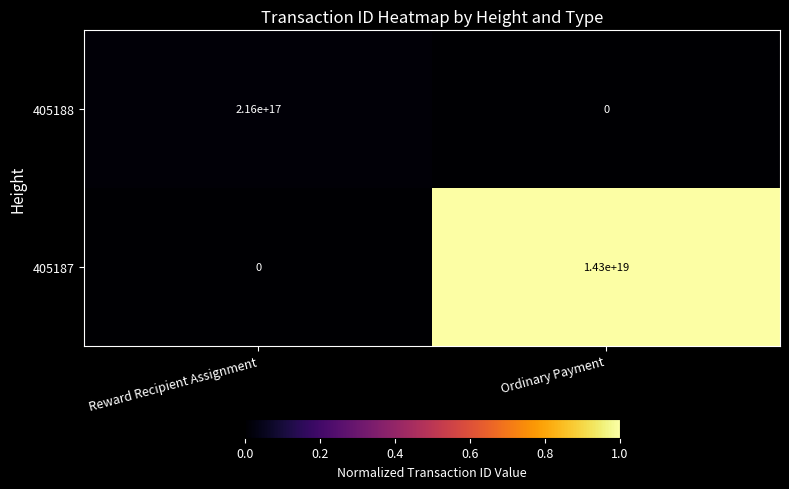

Where is 405188 nearest to the value 108000000000000000?

Reward Recipient Assignment